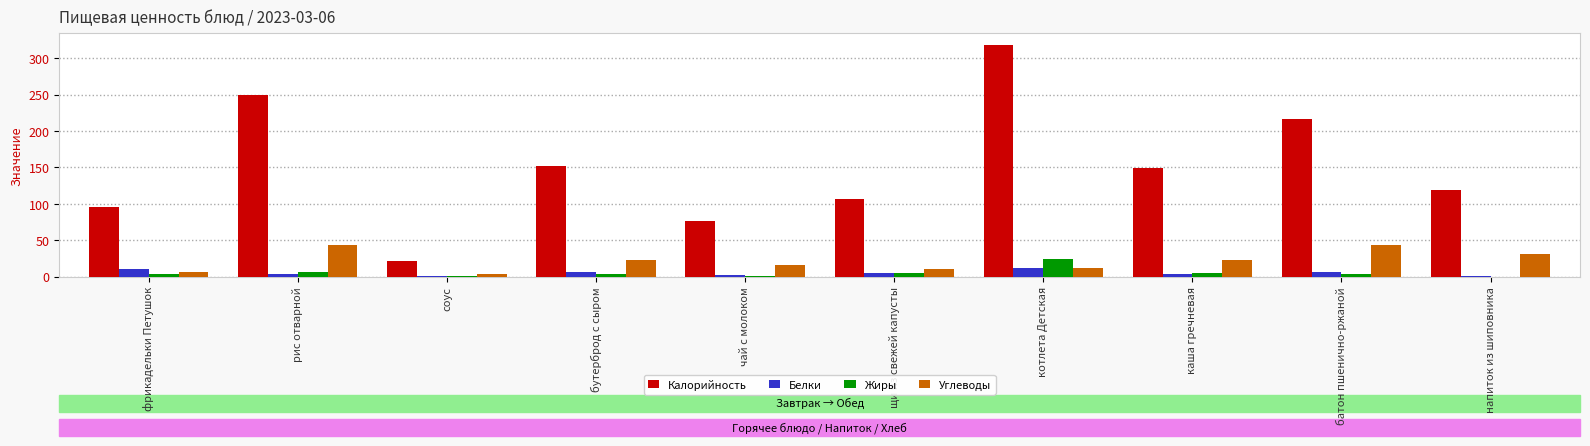

Where does the Белки series first go above 5?

фрикадельки Петушок